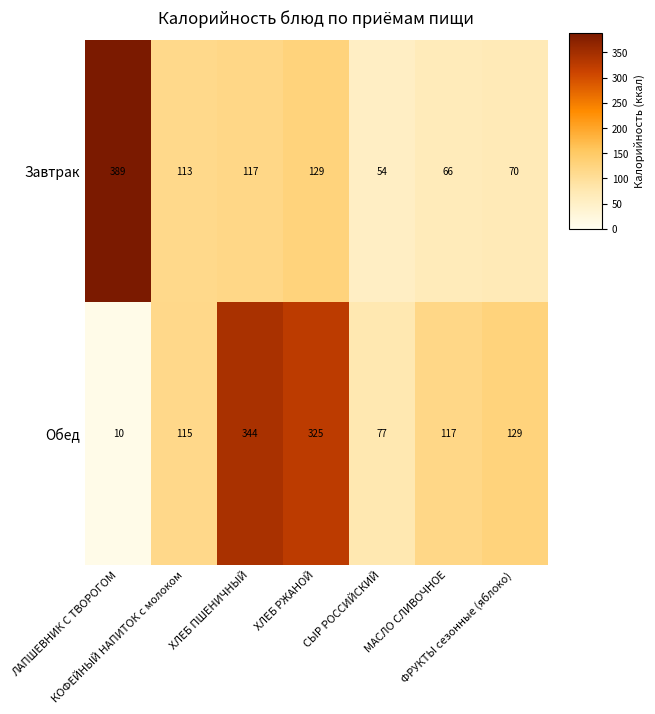

At how many categories does at least one series exceed 40?

7